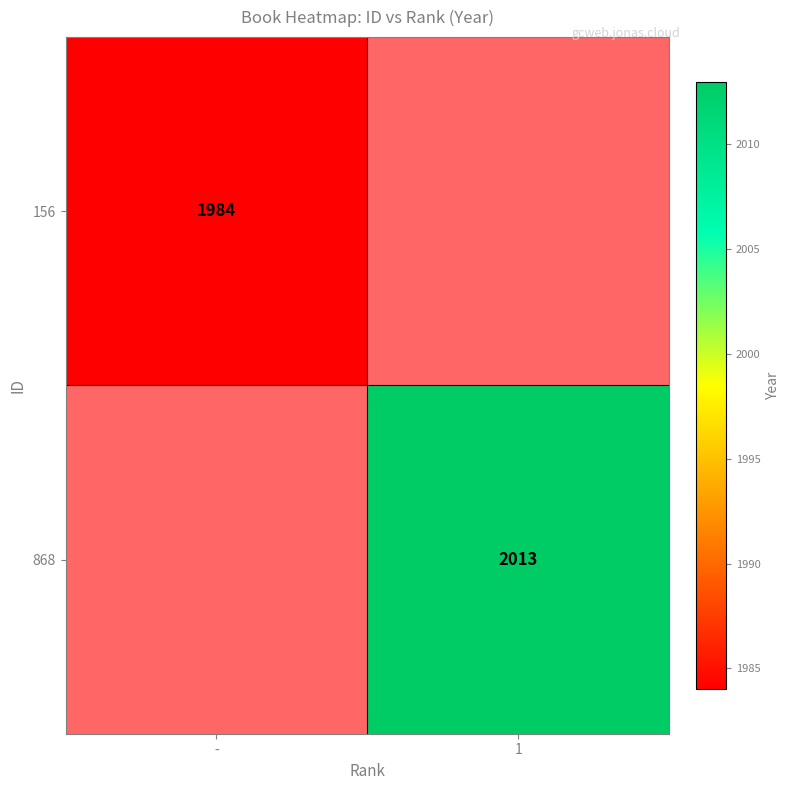

Is it true that 868 equals 2013 at 1?

True